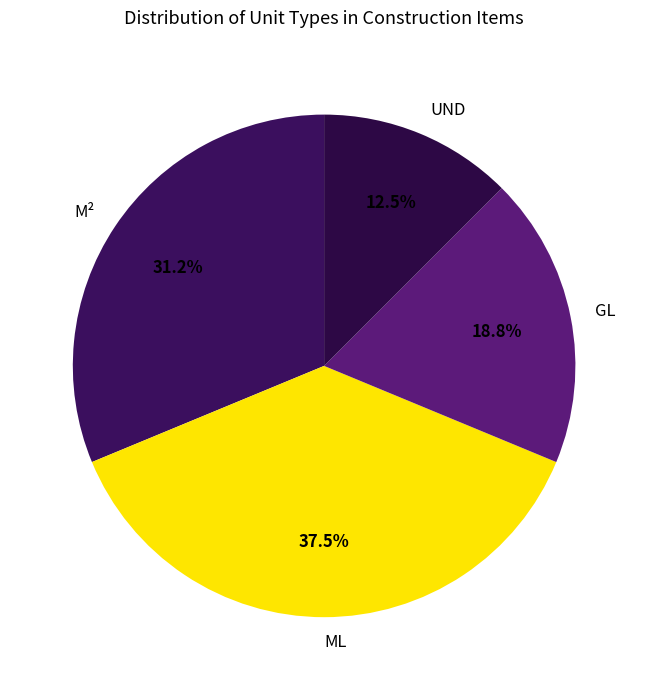

What percentage is NOT represented by ML?

62.5%